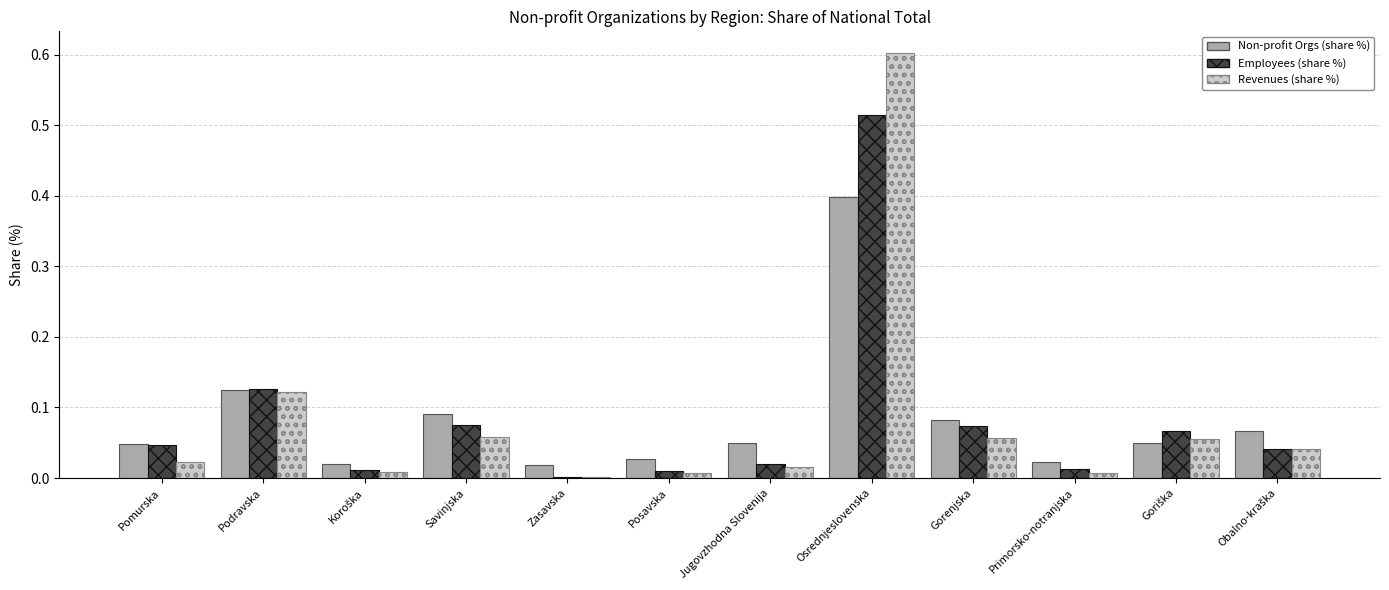

Is it true that Employees (share %) equals 0.0 at Podravska?

False